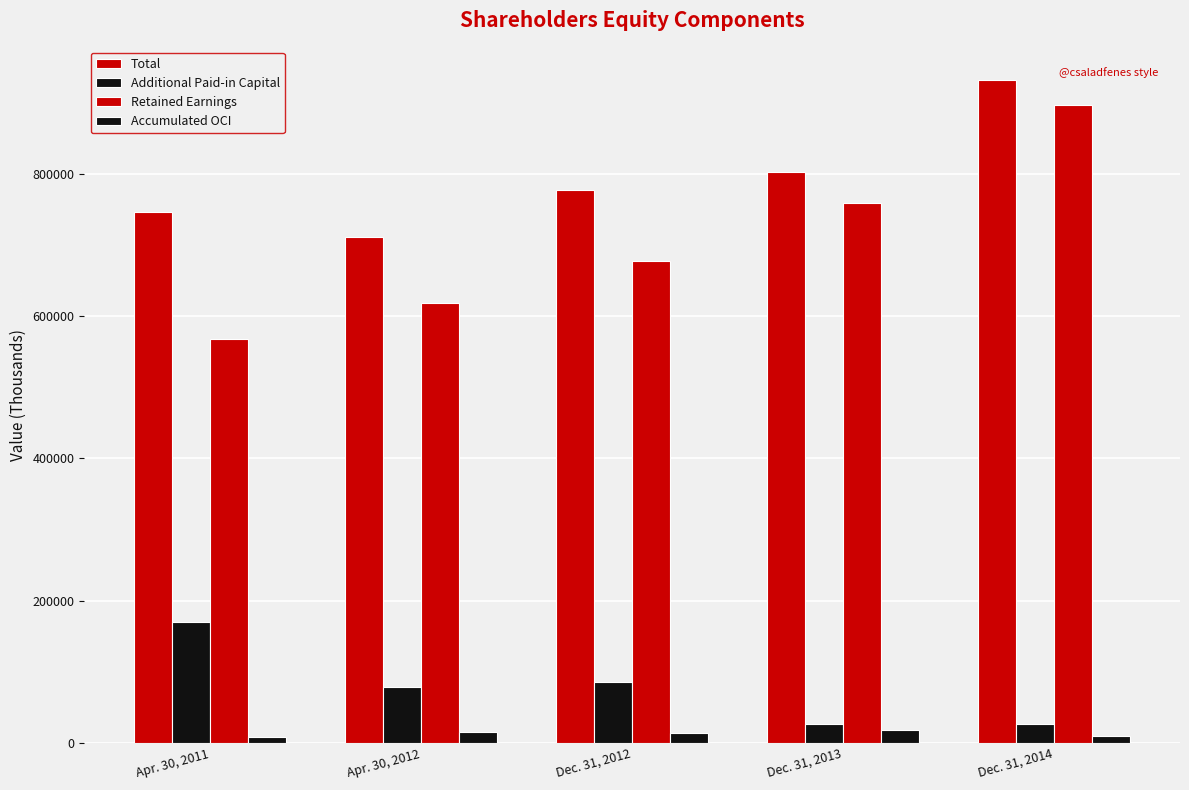

The value of Retained Earnings at Dec. 31, 2013 is 368094. True or false?

False